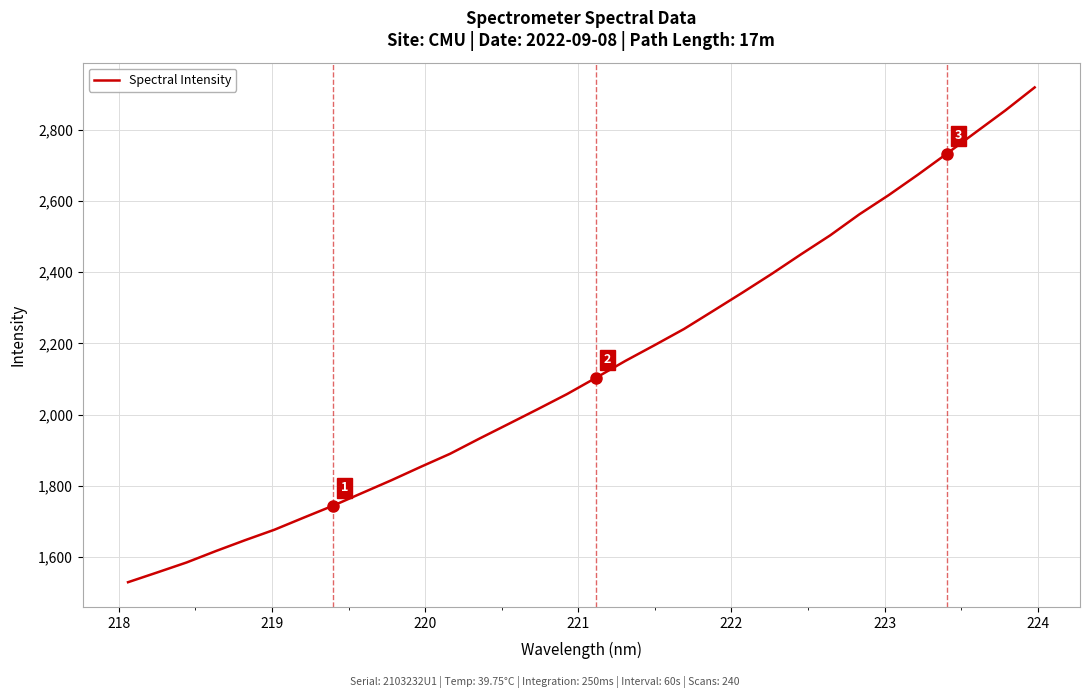

What is the greatest value displayed?

2918.1